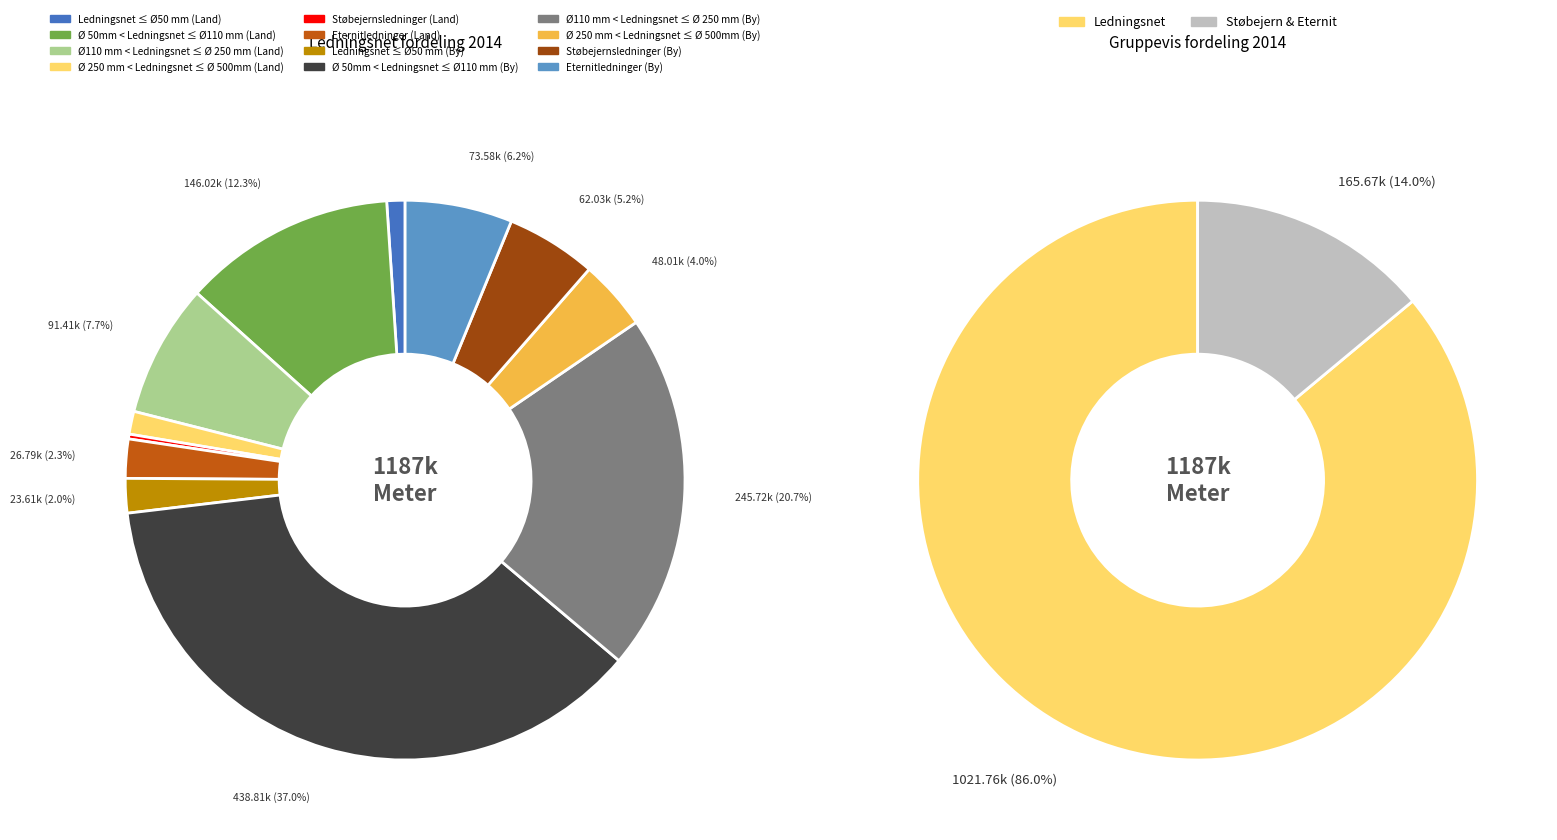

Does Eternitledninger (By) account for over 50% of the chart?

No